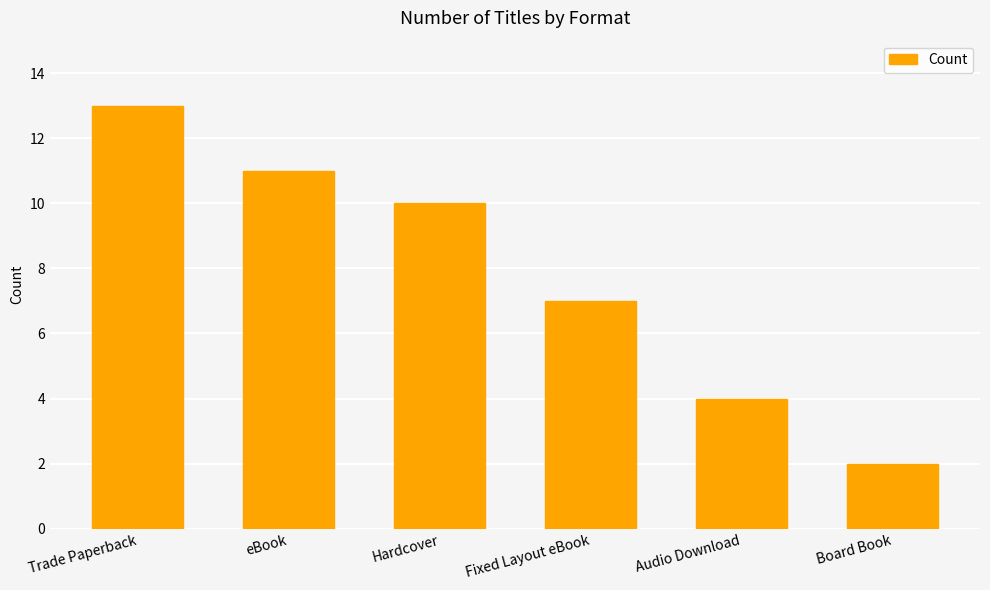

What is the label of the 1st bar from the left?

Trade Paperback